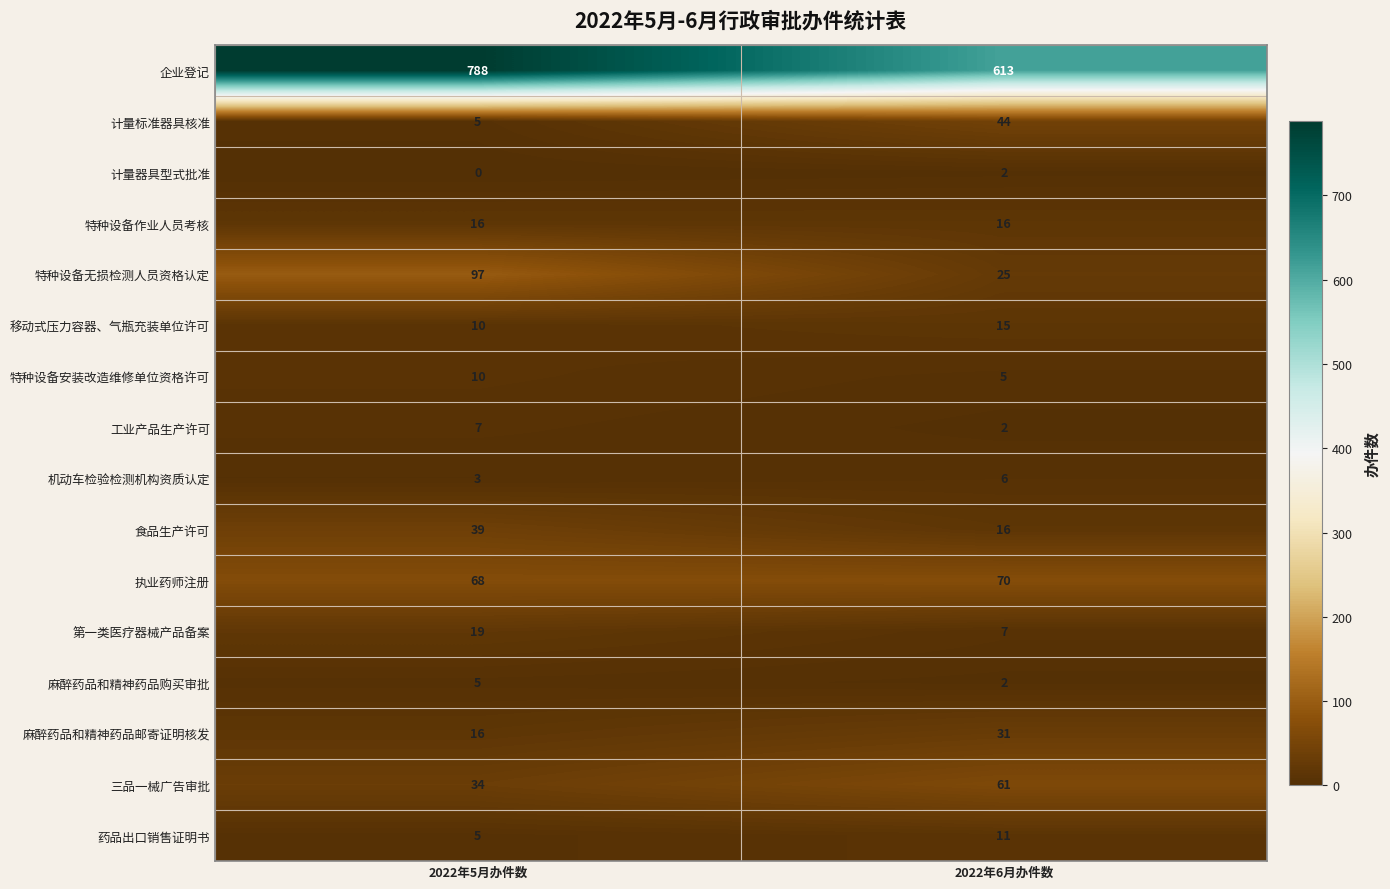

Is it true that 第一类医疗器械产品备案 equals 19 at 2022年5月办件数?

True